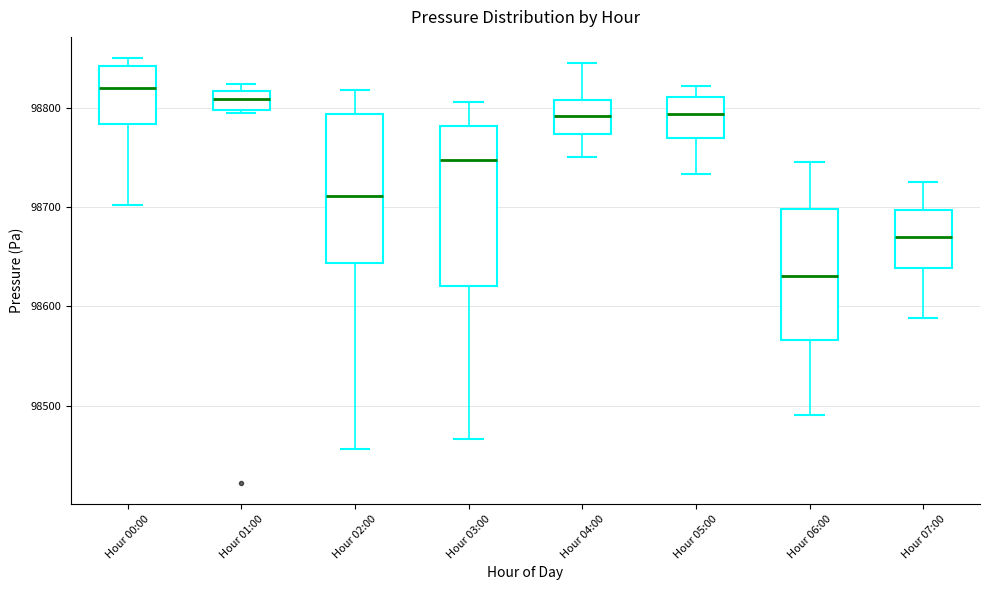

Reading left to right, read every box against the y-axis: the position of its median line, the range the box covers, and the ends of its whiskers. The values are not printed on the chart, so give them approximately, as read against the axis.

Hour 00:00: median 98820, box 98780 to 98840, whiskers 98700 to 98850
Hour 01:00: median 98810, box 98800 to 98820, whiskers 98800 to 98820 (just above the box's upper edge)
Hour 02:00: median 98710, box 98640 to 98790, whiskers 98460 to 98820
Hour 03:00: median 98750, box 98620 to 98780, whiskers 98470 to 98810
Hour 04:00: median 98790, box 98770 to 98810, whiskers 98750 to 98850
Hour 05:00: median 98790, box 98770 to 98810, whiskers 98730 to 98820
Hour 06:00: median 98630, box 98570 to 98700, whiskers 98490 to 98750
Hour 07:00: median 98670, box 98640 to 98700, whiskers 98590 to 98730